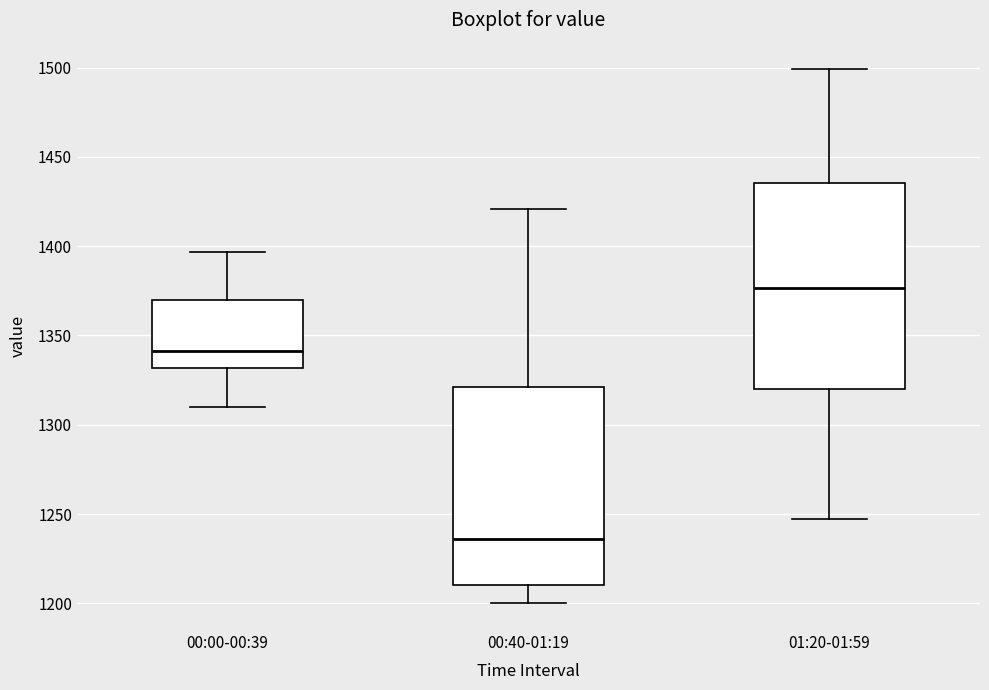

Comparing the boxes themselves (not the whiskers), which one is the tallest?

01:20-01:59